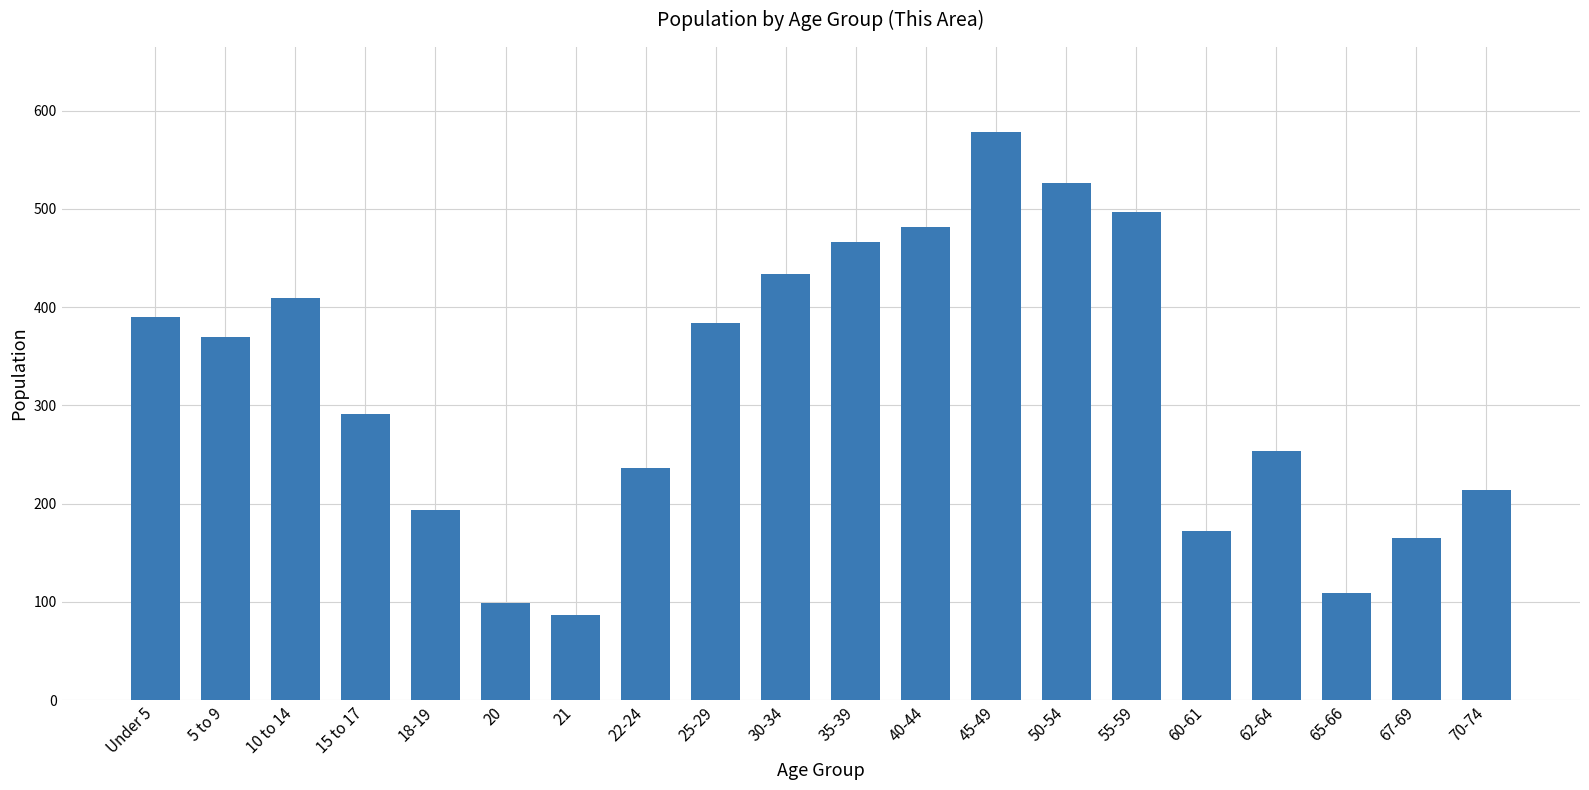

What is the greatest value displayed?

578